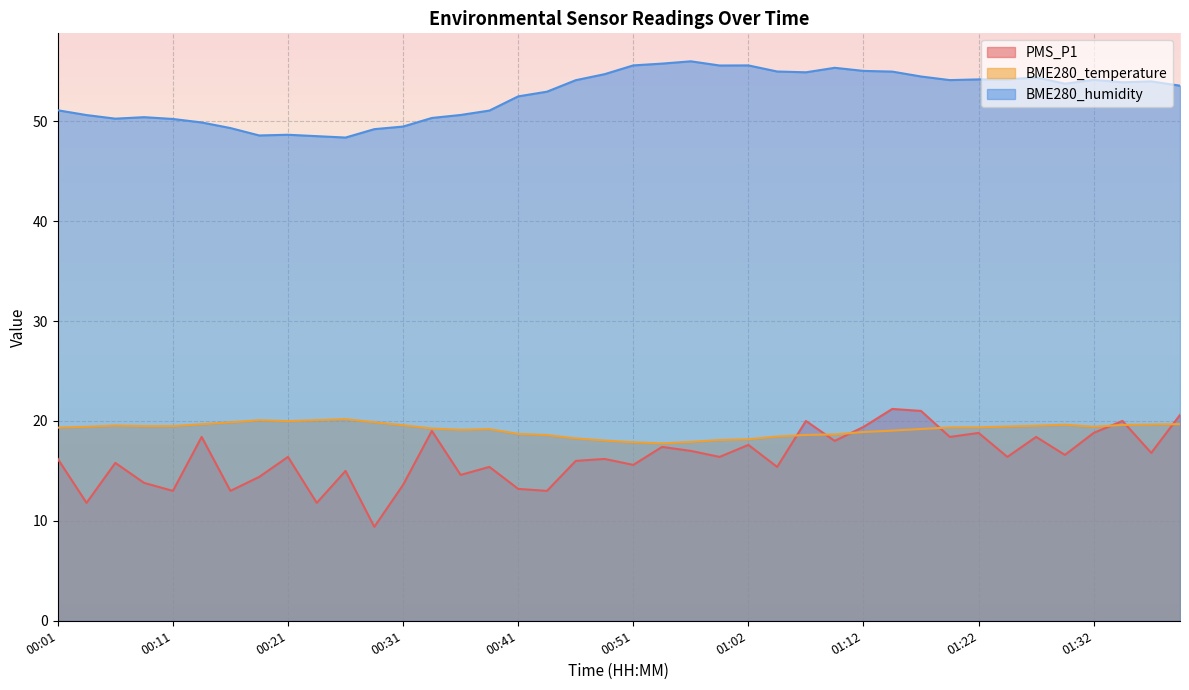

What is the maximum value shown in the chart?

56.0